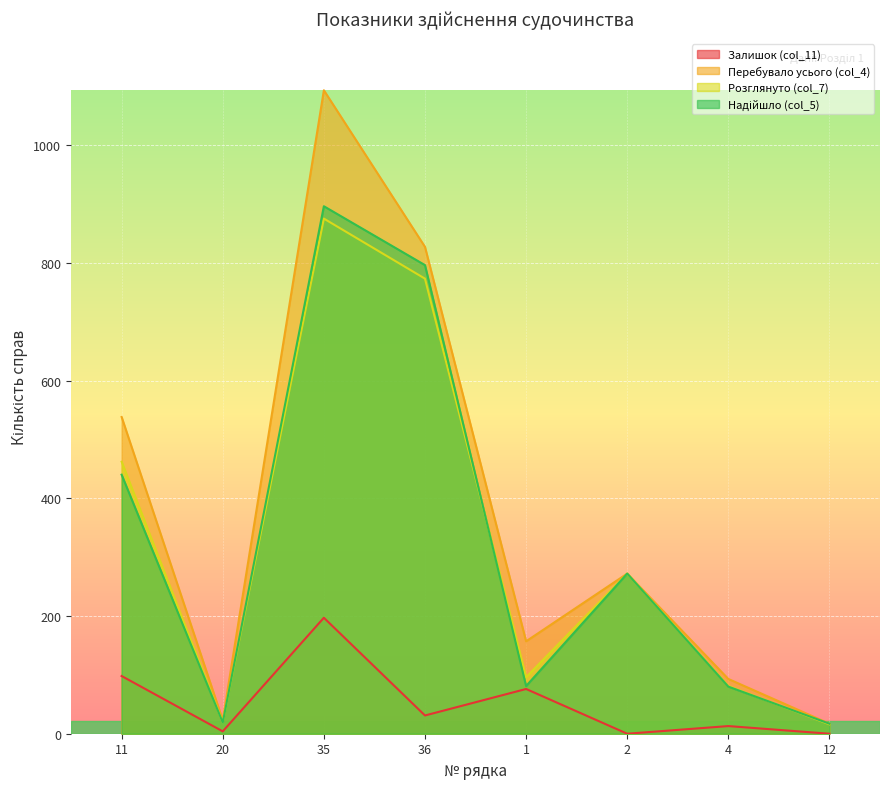

How many lines are shown in the chart?

4